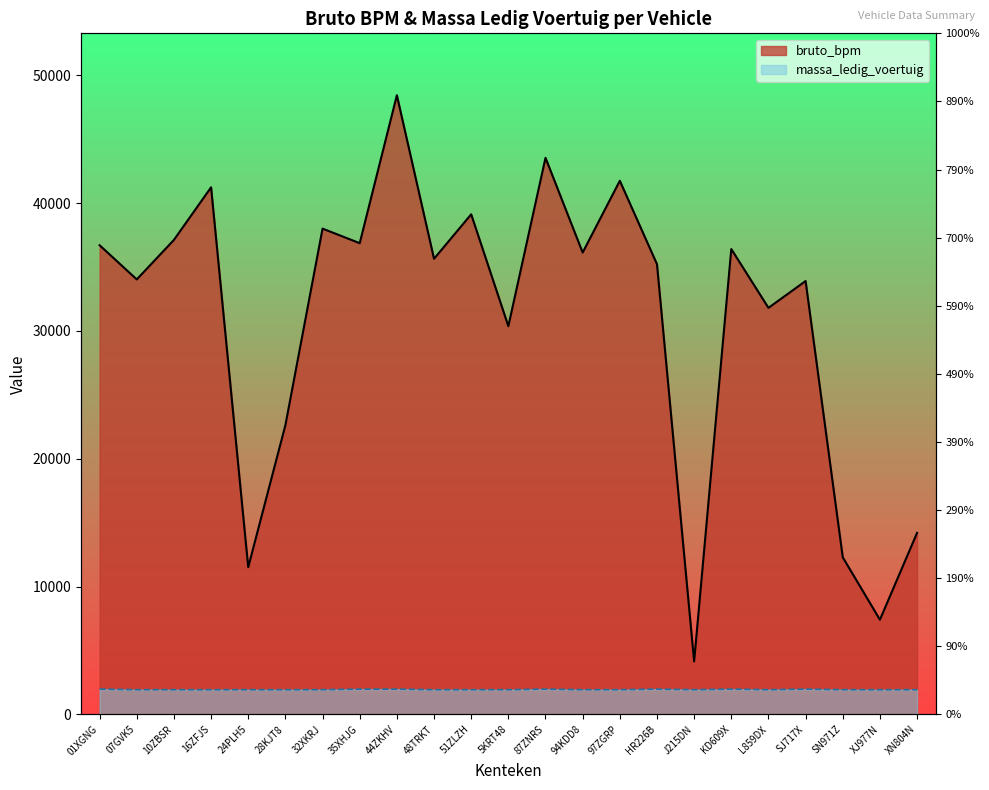

What is the minimum value for bruto_bpm?

4138